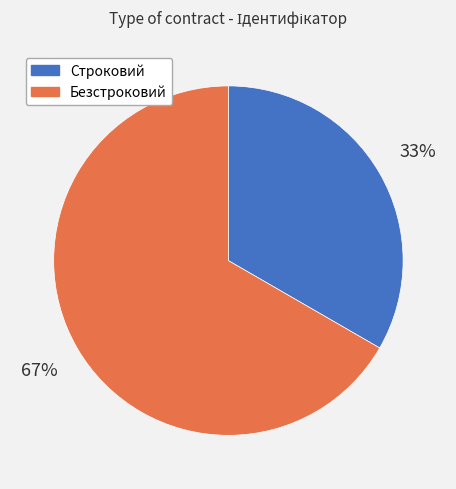

Is Безстроковий the majority of the pie?

Yes